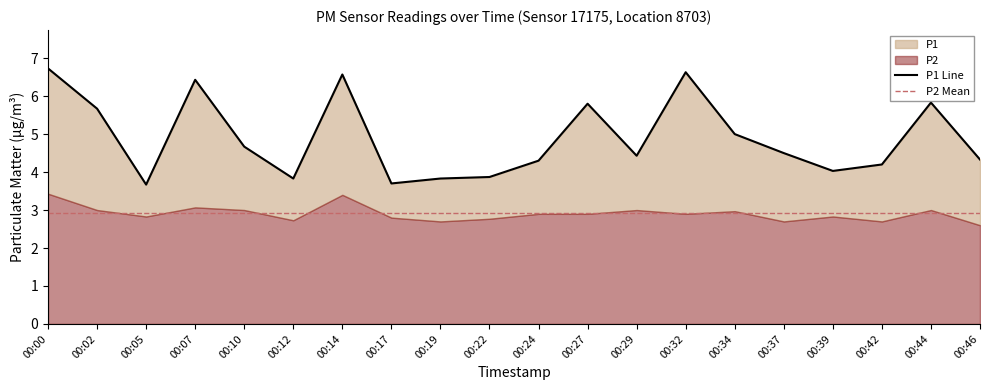

The chart shows a value of 5.8 at 00:44. True or false?

True